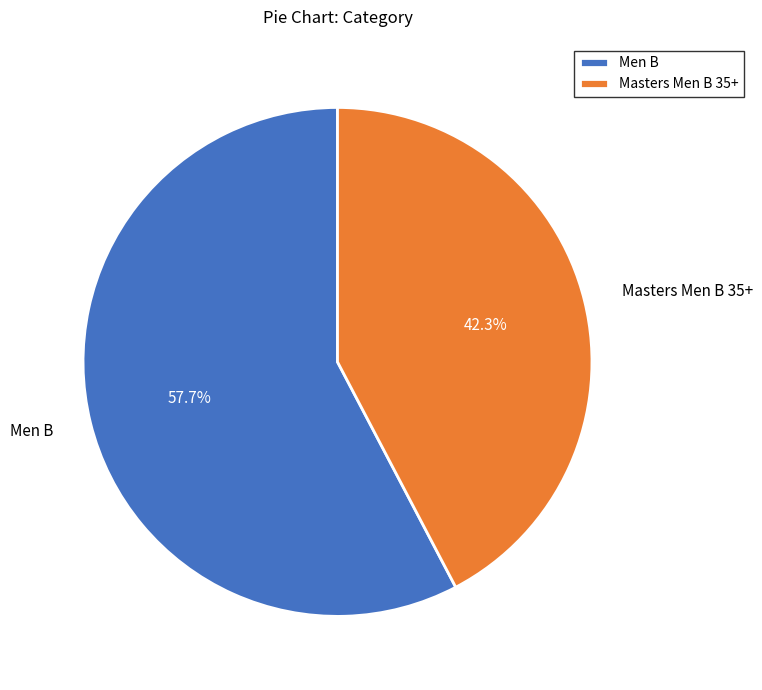

To the nearest percent, what percentage of the pie is Masters Men B 35+?

42%